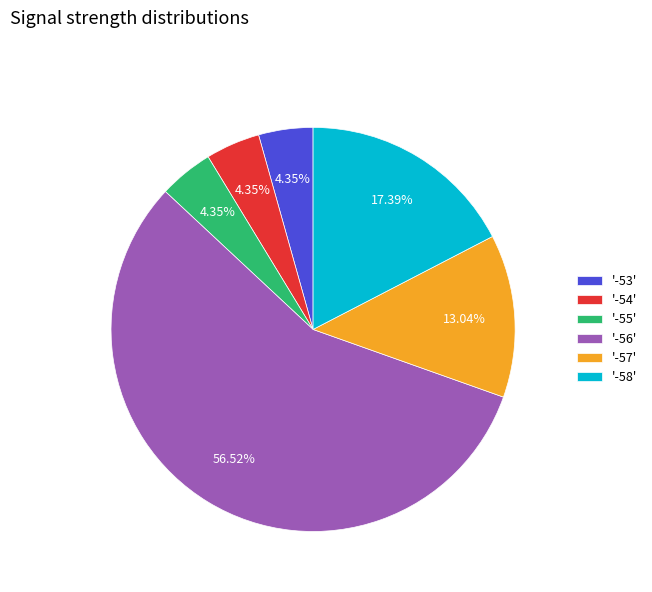

Combined, do '-57' and '-53' account for over 50%?

No